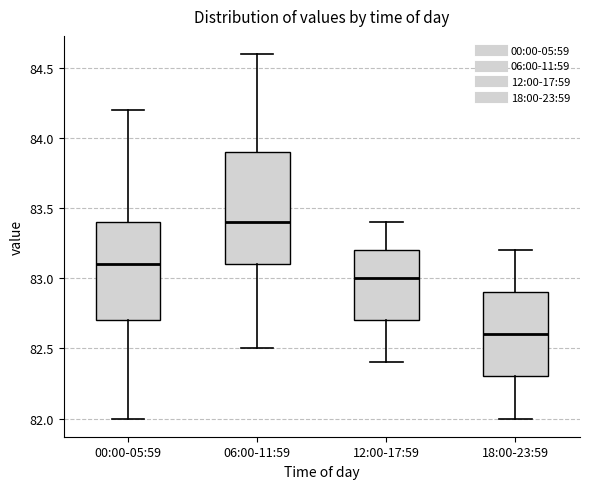

Reading left to right, transcribe this box plot: for each box, give where its median line is, the range the box spans, and where its two whiskers end, as read against the y-axis. The values are not printed on the chart, so give them approximately, as read against the axis.

00:00-05:59: median 83.1, box 82.7 to 83.4, whiskers 82.0 to 84.2
06:00-11:59: median 83.4, box 83.1 to 83.9, whiskers 82.5 to 84.6
12:00-17:59: median 83.0, box 82.7 to 83.2, whiskers 82.4 to 83.4
18:00-23:59: median 82.6, box 82.3 to 82.9, whiskers 82.0 to 83.2